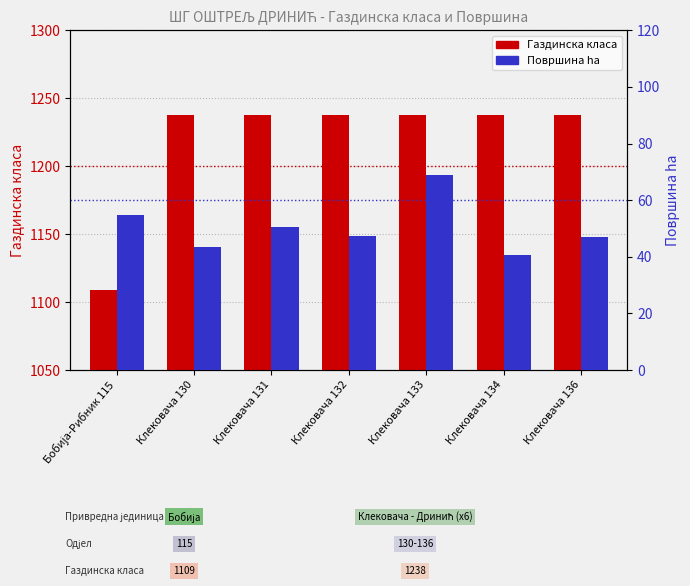

Is the value of Газдинска класа at Клековача 134 greater than the value of Површина ha at Клековача 132?

Yes